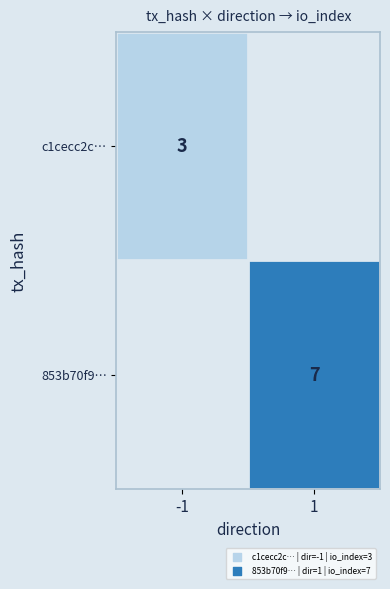

Is it true that 853b70f9… equals 7 at 1?

True